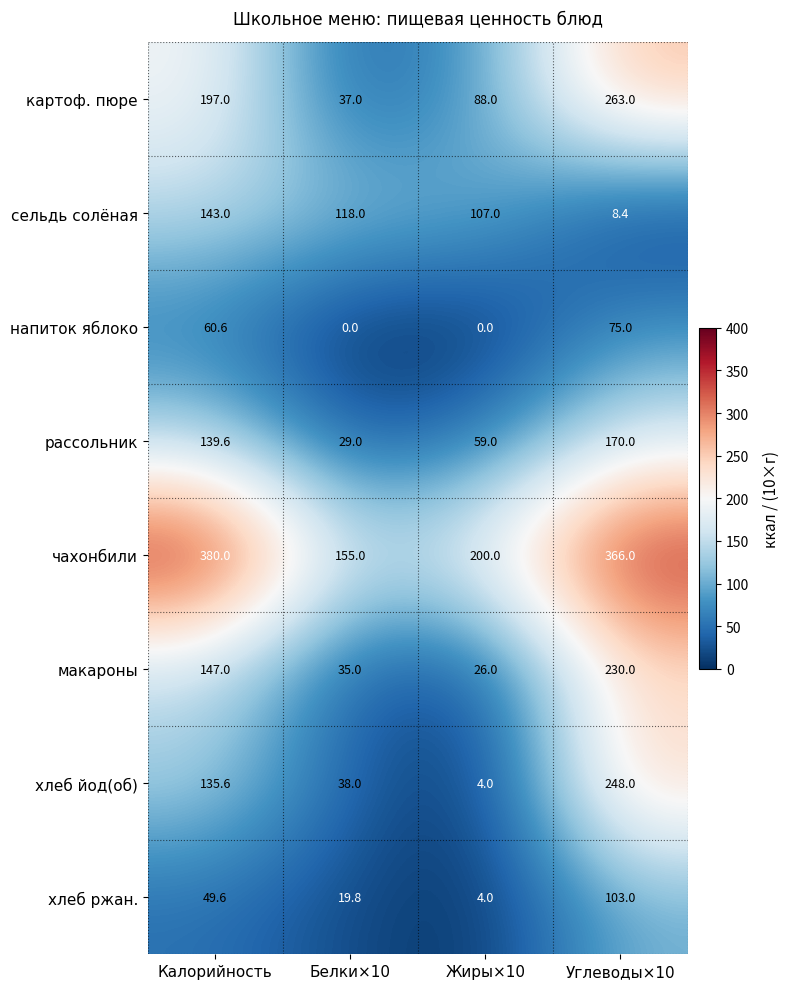

Rank the categories by хлеб ржан. value from lowest to highest.

Жиры×10, Белки×10, Калорийность, Углеводы×10